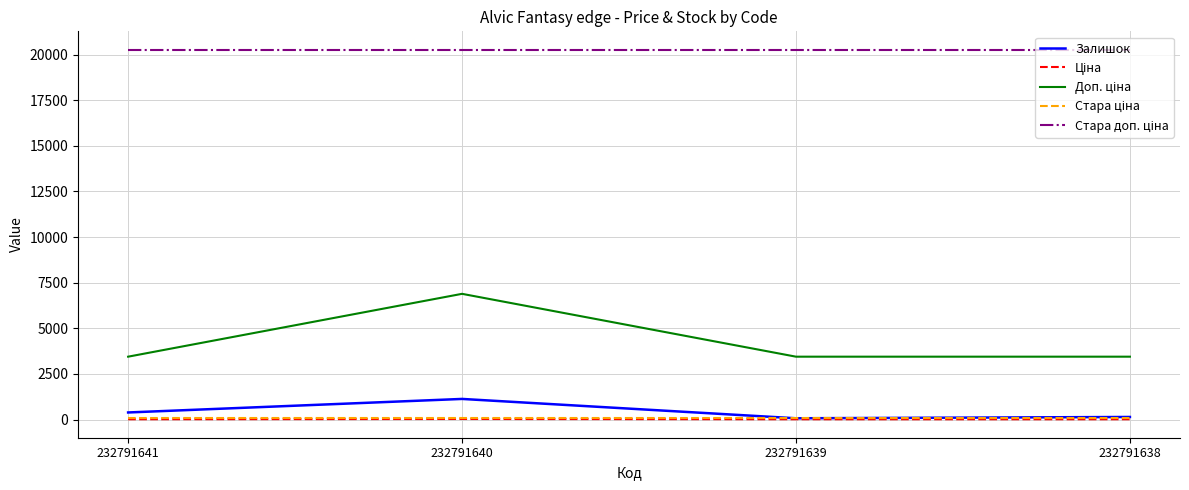

The Залишок series shows 68.0 at 232791639. True or false?

True